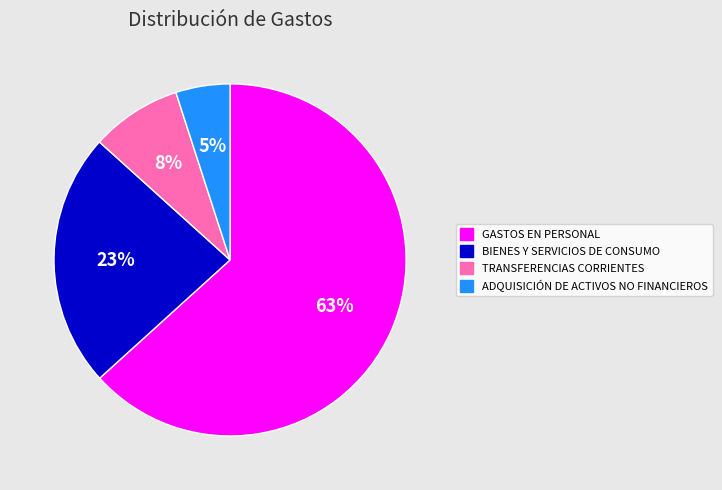

How many slices are in this pie chart?

4